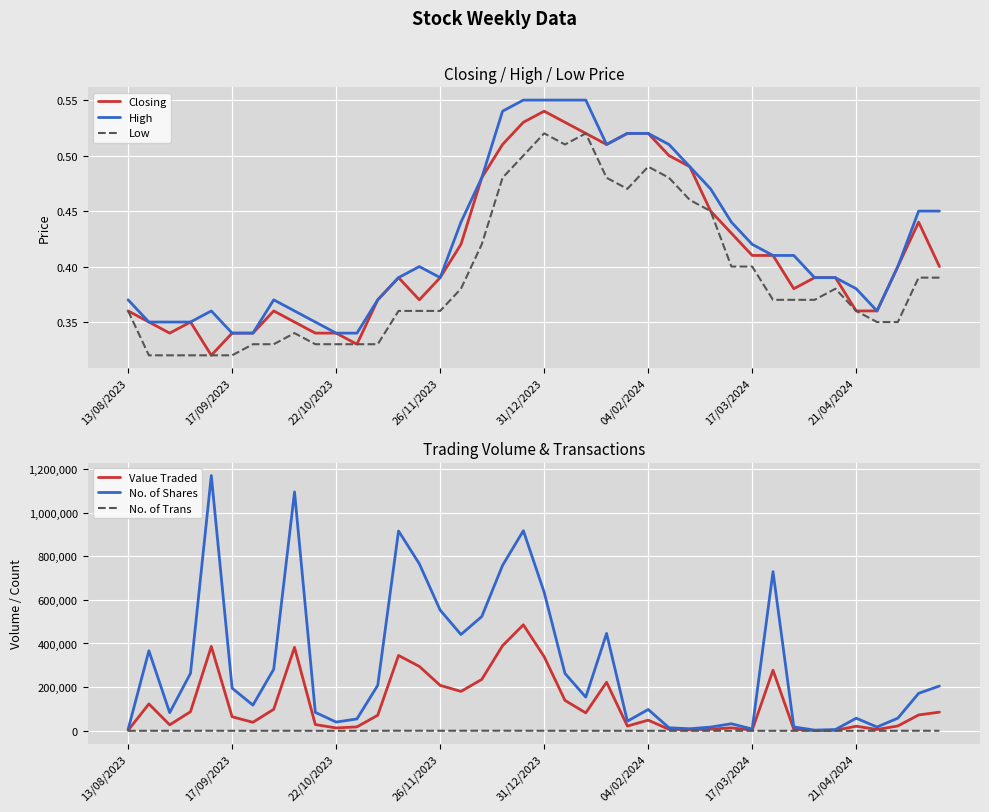

What is the minimum value shown in the chart?

0.3